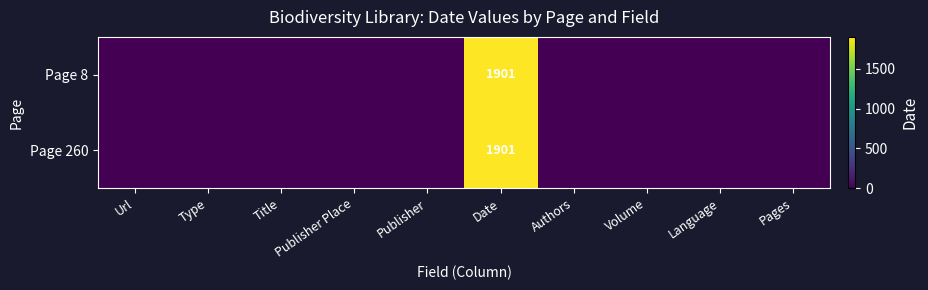

At which label is Page 260 closest to 950?

Url